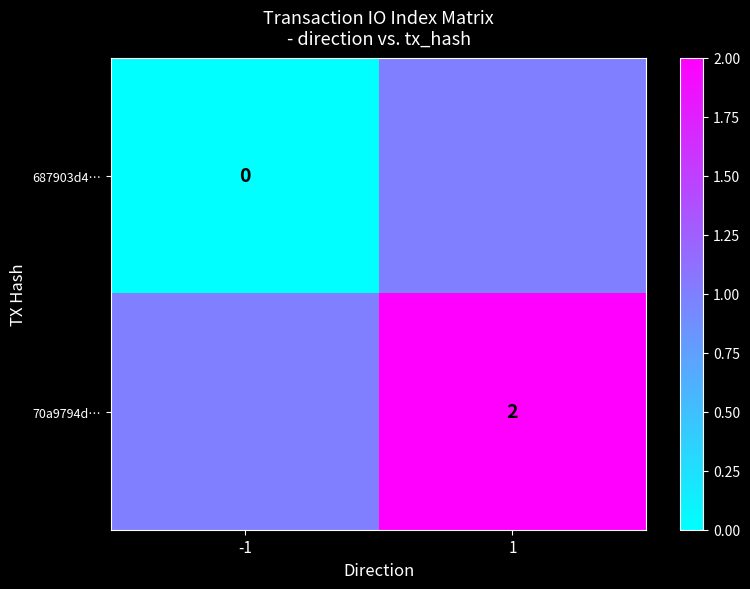

Is it true that 70a9794d… equals 3 at 1?

False